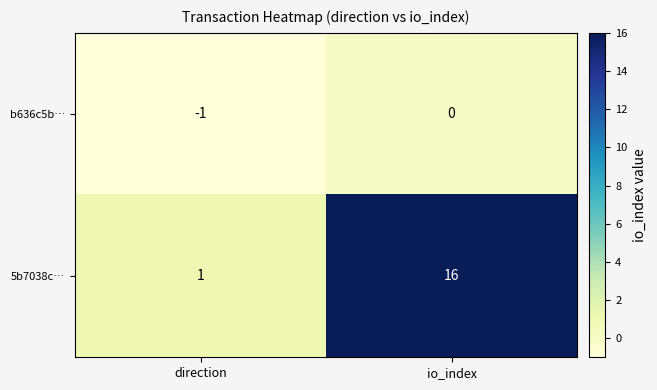

Reading left to right, list all the values displayed in this chart.

b636c5b…: -1	0
5b7038c…: 1	16